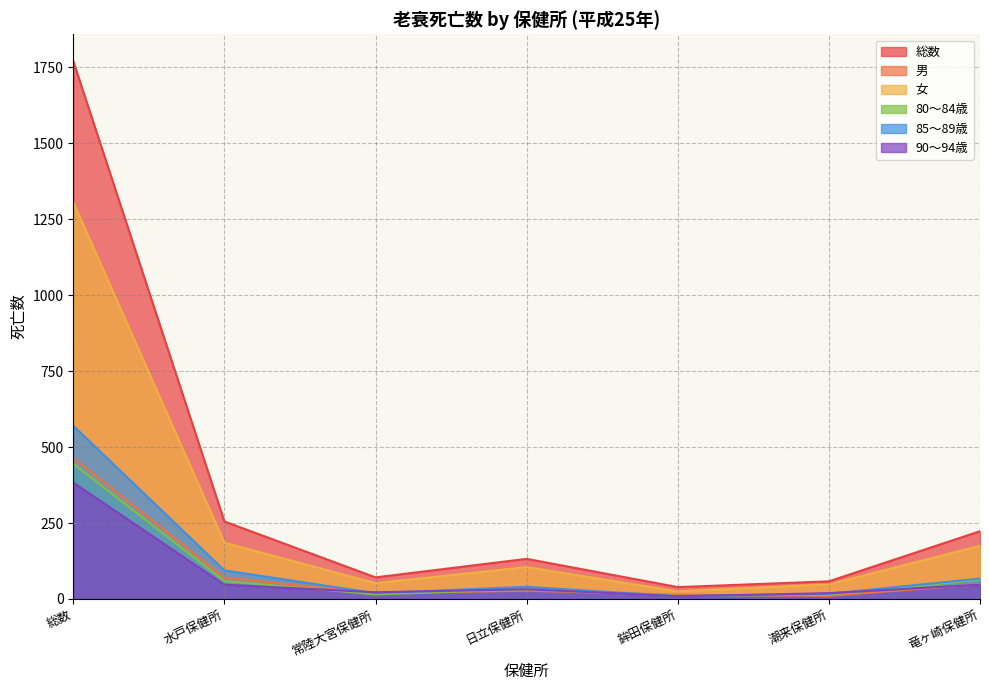

Reading right to left, extract all data points from this chart.

総数: 223	58	39	132	71	255	1770
男: 48	10	14	27	19	70	464
女: 175	48	25	105	52	185	1306
80～84歳: 63	14	10	32	15	59	445
85～89歳: 67	17	9	40	19	94	570
90～94歳: 47	19	9	32	22	47	383